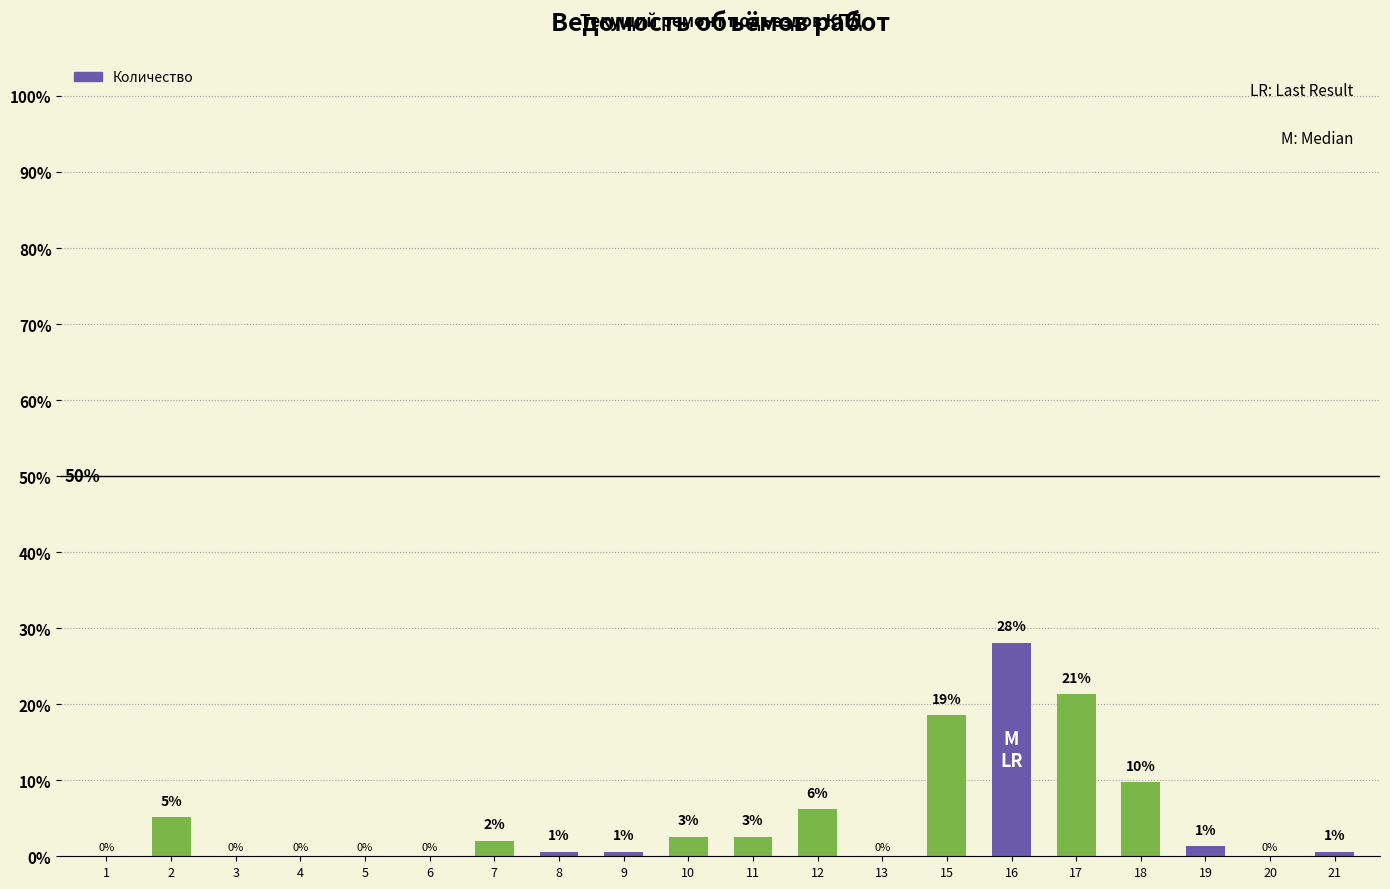

What is the greatest value displayed?

28.1